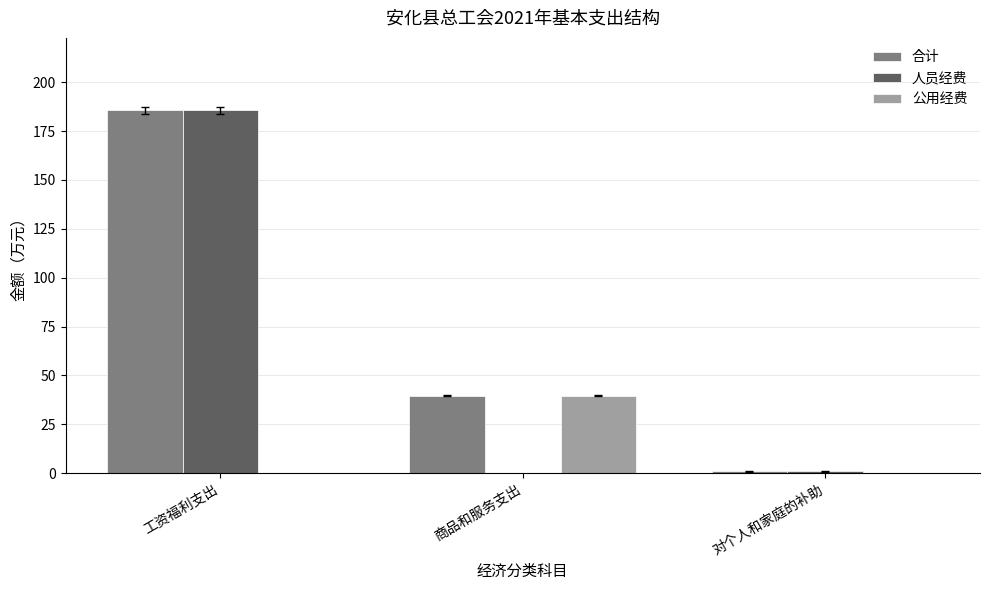

What is the sum of all 公用经费 values?

39.7